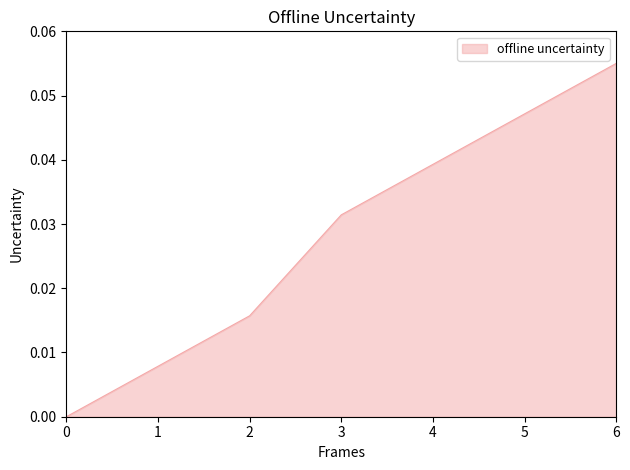

The value at 5 is 0.0. True or false?

True